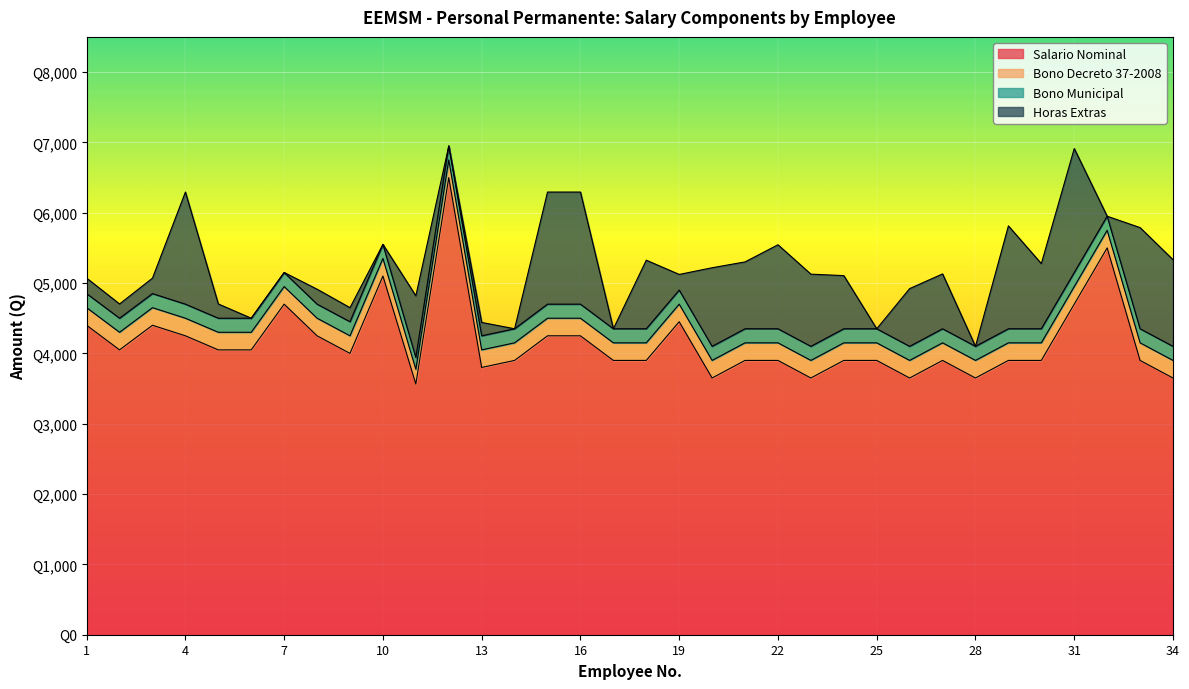

What are all the series names shown in the legend?

Salario Nominal, Bono Decreto 37-2008, Bono Municipal, Horas Extras